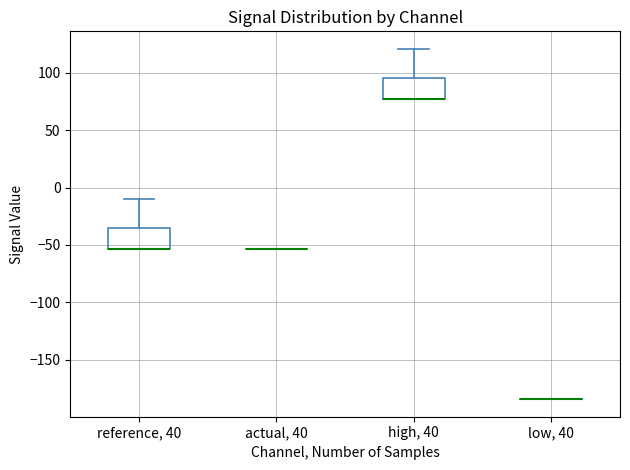

Reading left to right, transcribe this box plot: for each box, give where its median line is, the range the box spans, and where its two whiskers end, as read against the y-axis. The values are not printed on the chart, so give them approximately, as read against the axis.

reference, 40: median -55 (drawn on the box's lower edge), box -55 to -35, whiskers -55 to -10
actual, 40: box collapsed to a line at -55, whiskers -55 to -55
high, 40: median 75 (drawn on the box's lower edge), box 75 to 95, whiskers 75 to 120
low, 40: box collapsed to a line at -185, whiskers -185 to -185